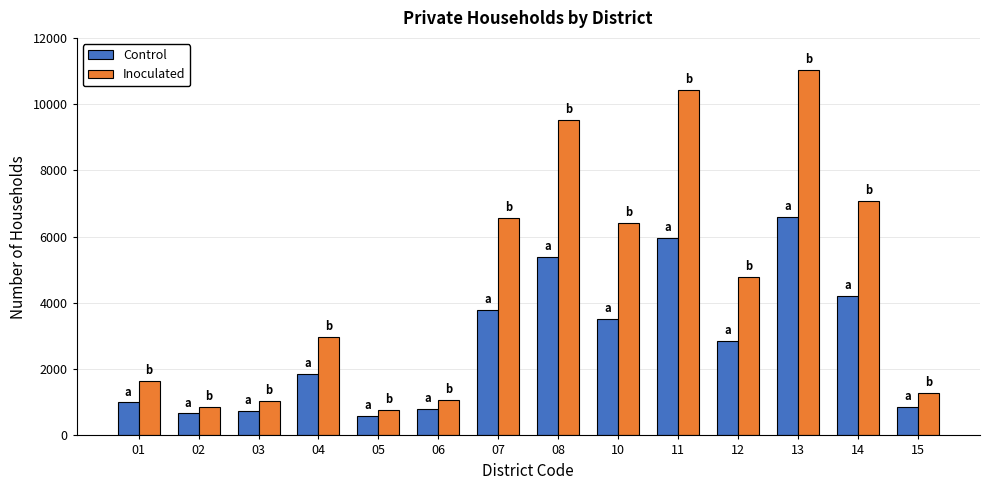

What is the spread (max minus min) of values at 02?

205